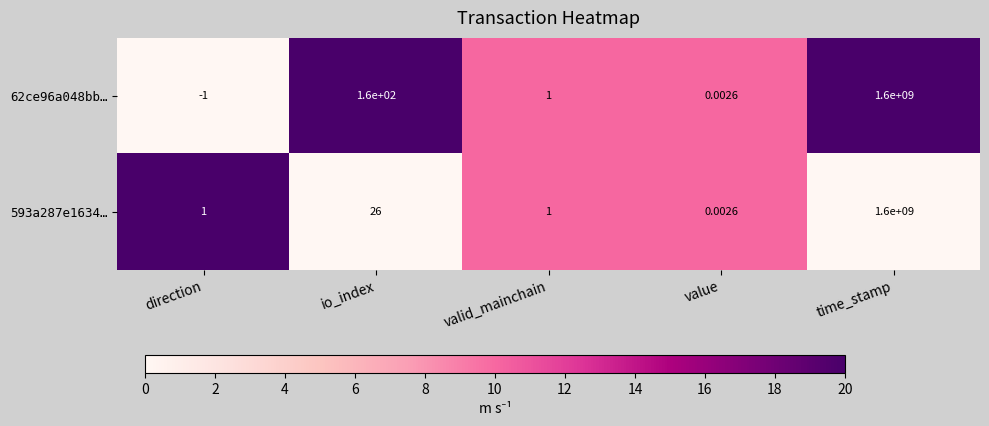

At which label is 593a287e1634… closest to 800000000?

io_index